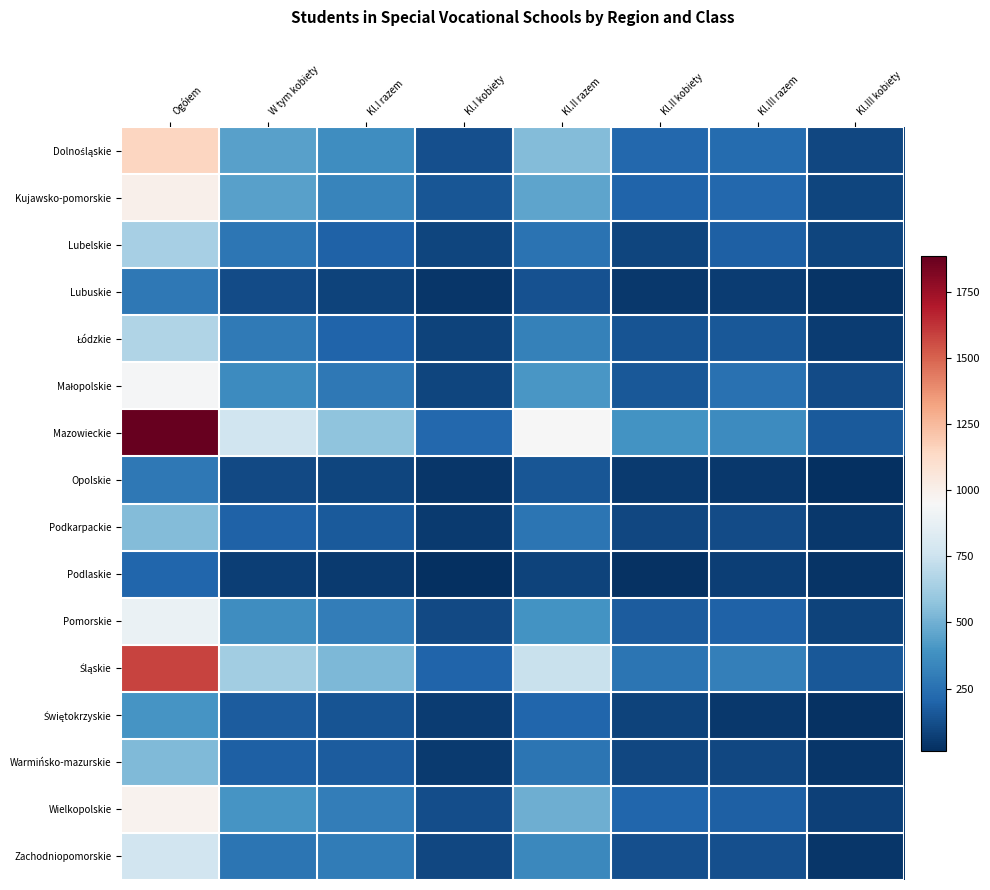

Which has a higher value, Kl.II kobiety or W tym kobiety?

W tym kobiety